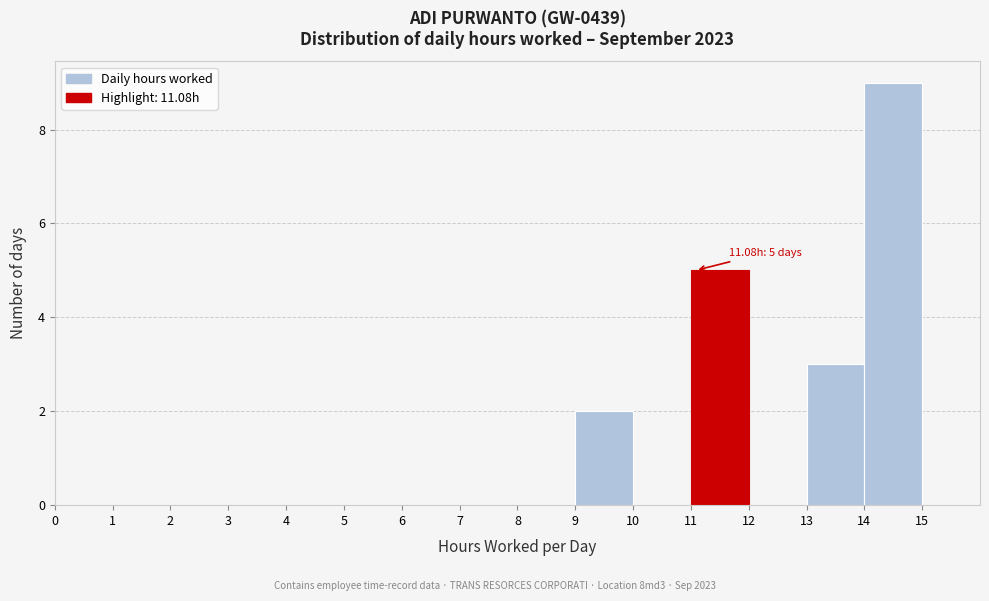

Which range on the x-axis has the tallest bar?

14 to 15